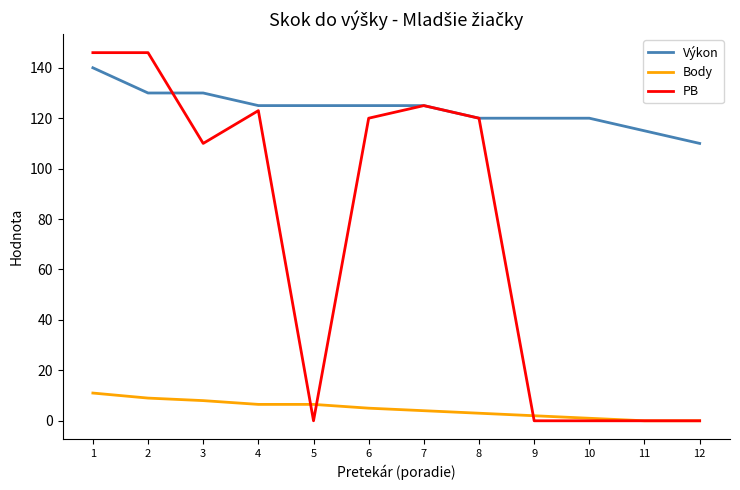

Reading left to right, extract all data points from this chart.

Výkon: 1=140.0	2=130.0	3=130.0	4=125.0	5=125.0	6=125.0	7=125.0	8=120.0	9=120.0	10=120.0	11=115.0	12=110.0
Body: 1=11.0	2=9.0	3=8.0	4=6.5	5=6.5	6=5.0	7=4.0	8=3.0	9=2.0	10=1.0	11=0.0	12=0.0
PB: 1=146.0	2=146.0	3=110.0	4=123.0	5=0.0	6=120.0	7=125.0	8=120.0	9=0.0	10=0.0	11=0.0	12=0.0